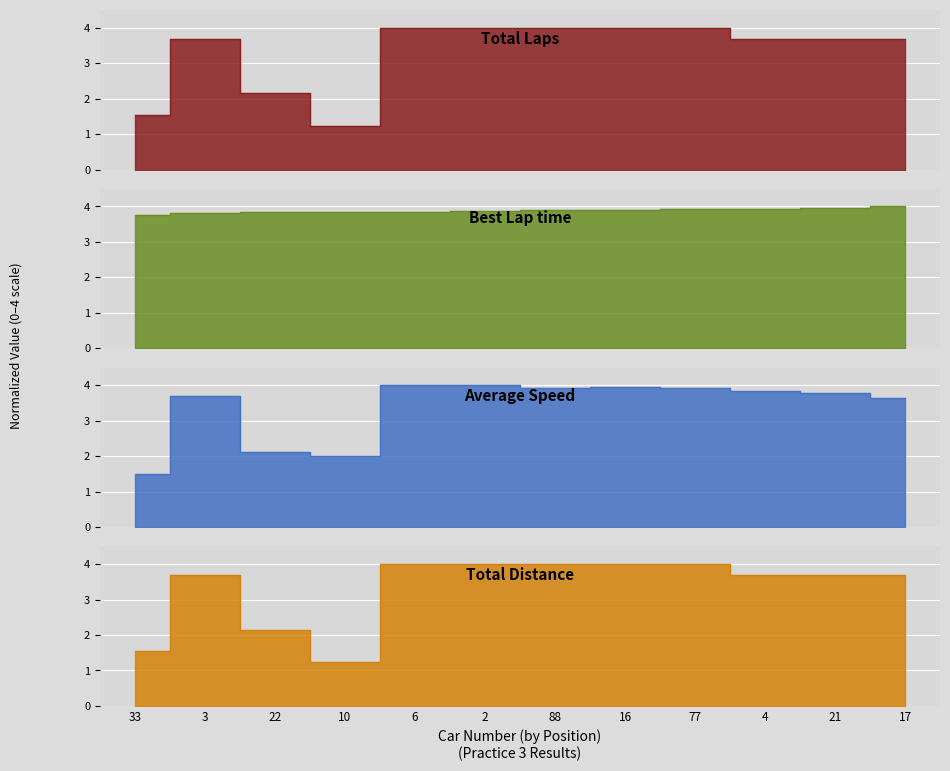

What is the difference between the Total Laps values at 10 and 17?

2.5